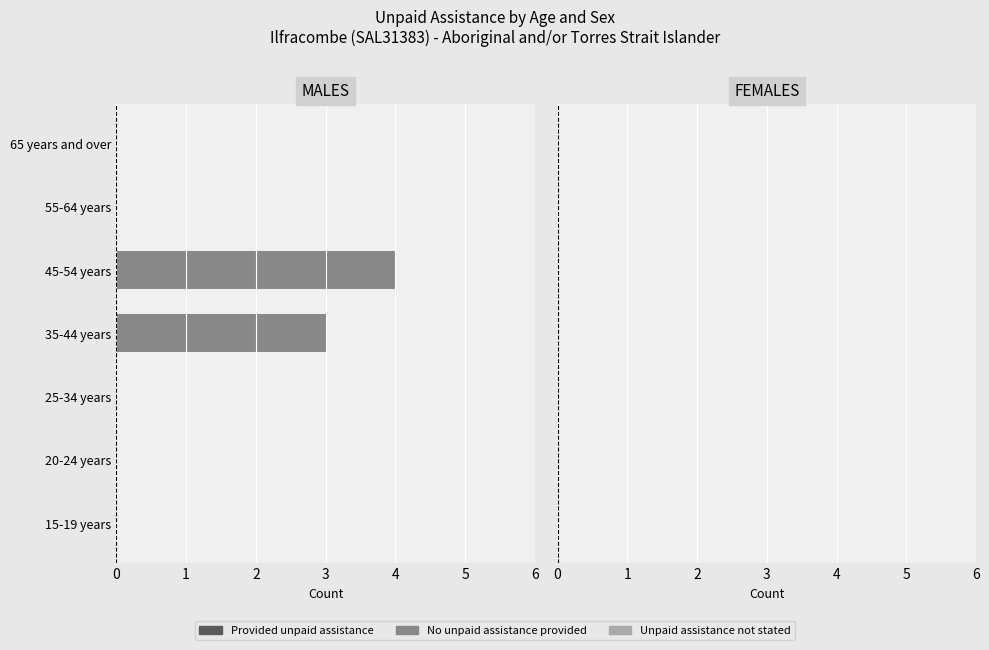

The chart shows a value of -1 at 55-64 years. True or false?

False